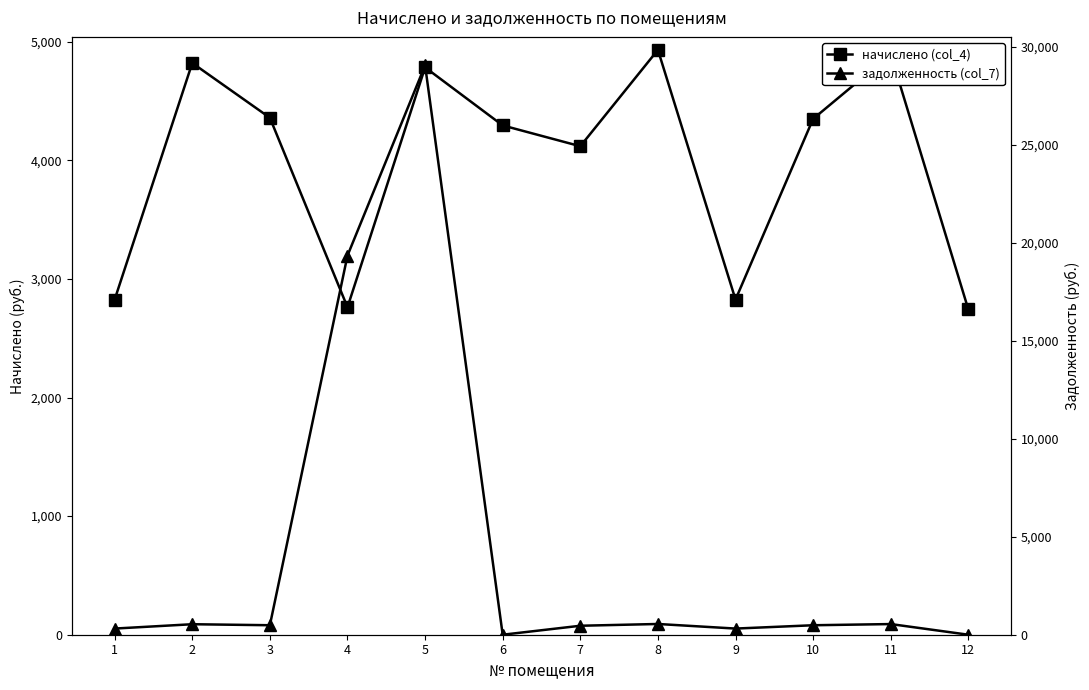

How many times do задолженность (col_7) and начислено (col_4) cross each other?

2